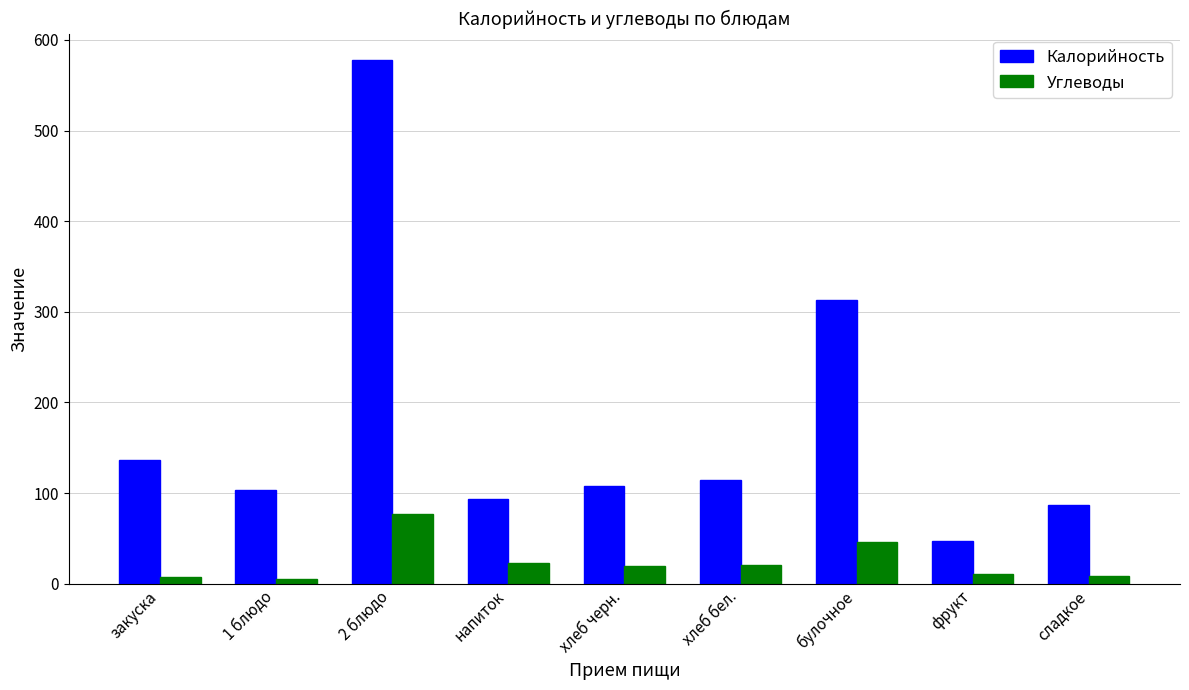

Which series changed the most between хлеб бел. and сладкое?

Калорийность